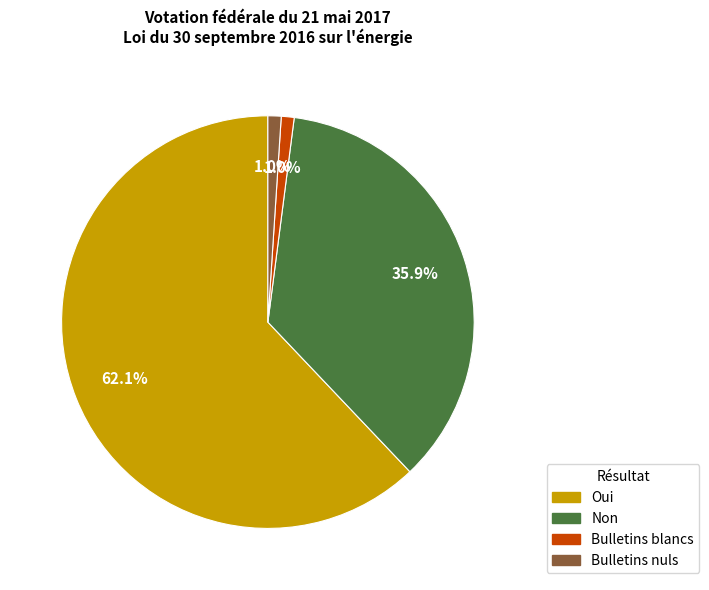

To the nearest percent, what percentage of the pie is Oui?

62%